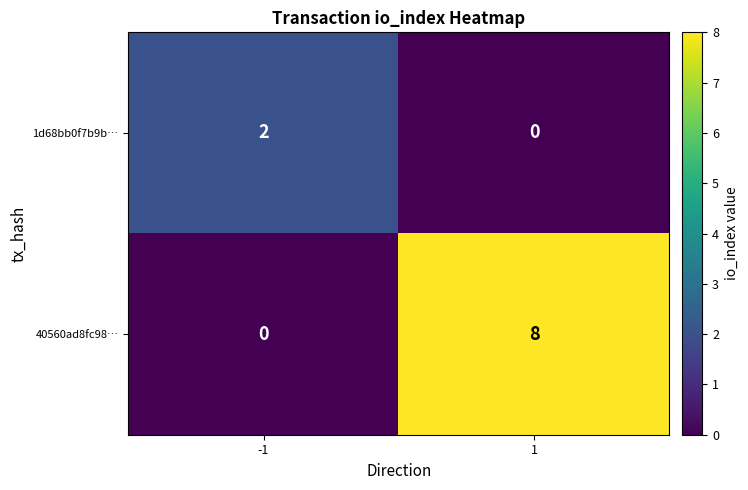

Which series has the widest spread of values?

40560ad8fc98…